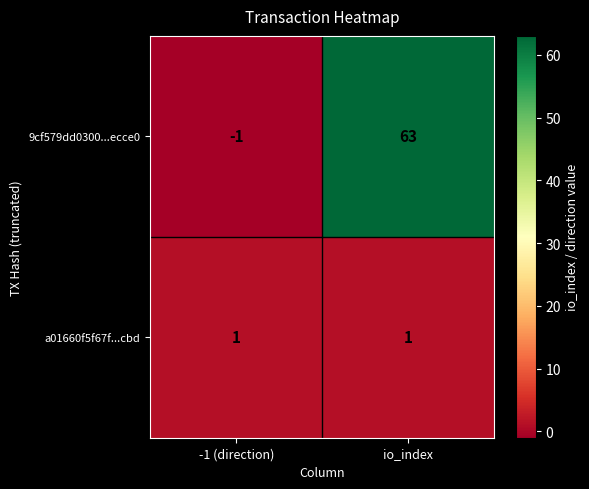

Which category has the highest value in the 9cf579dd0300...ecce0 series?

io_index